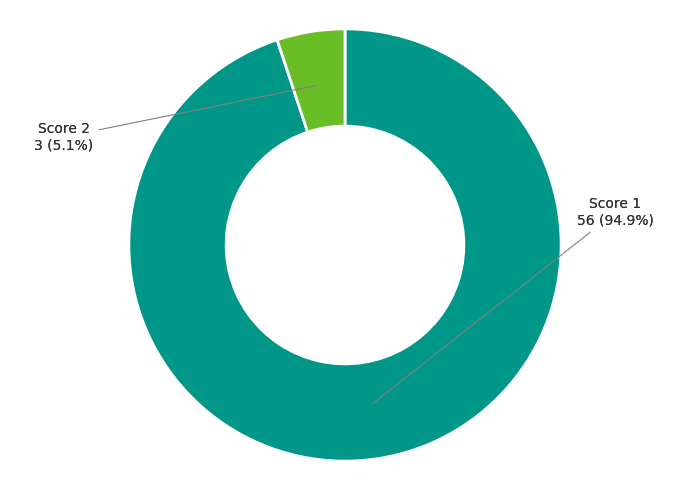

Which category has the biggest portion of the pie?

Score 1